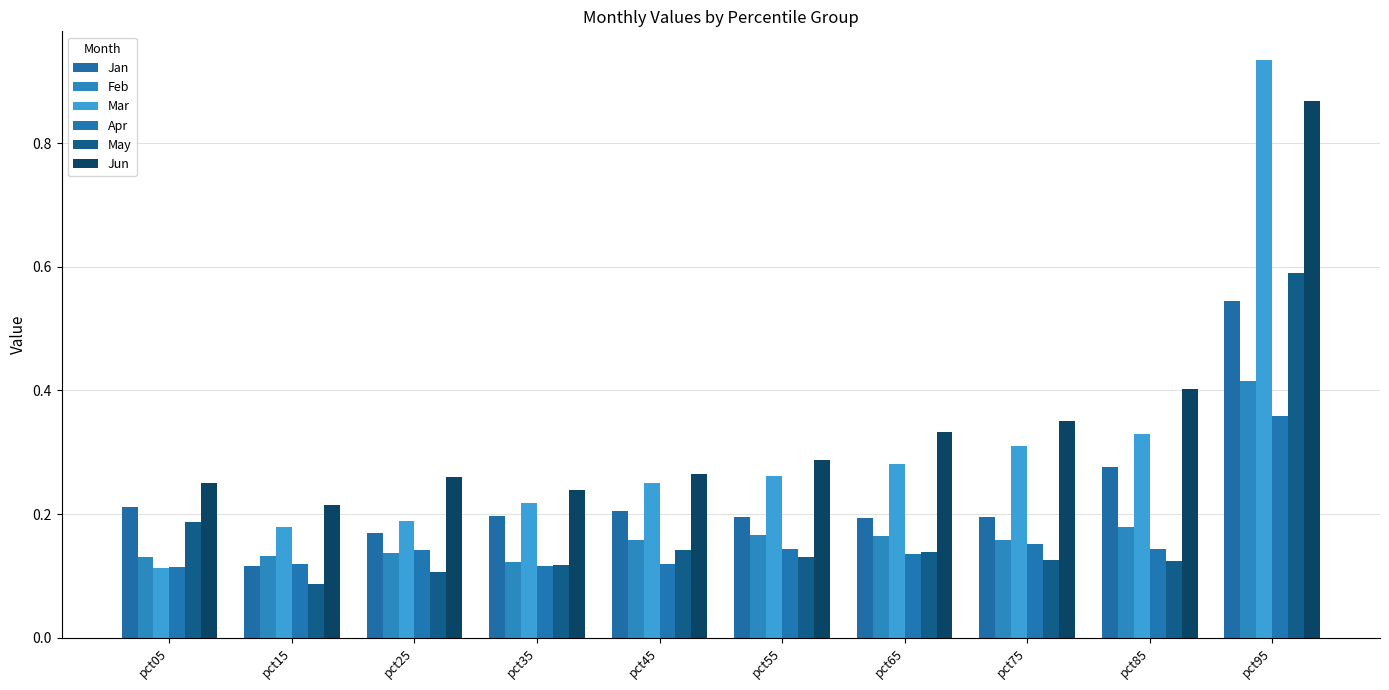

Which series has the largest total across all categories?

Jun